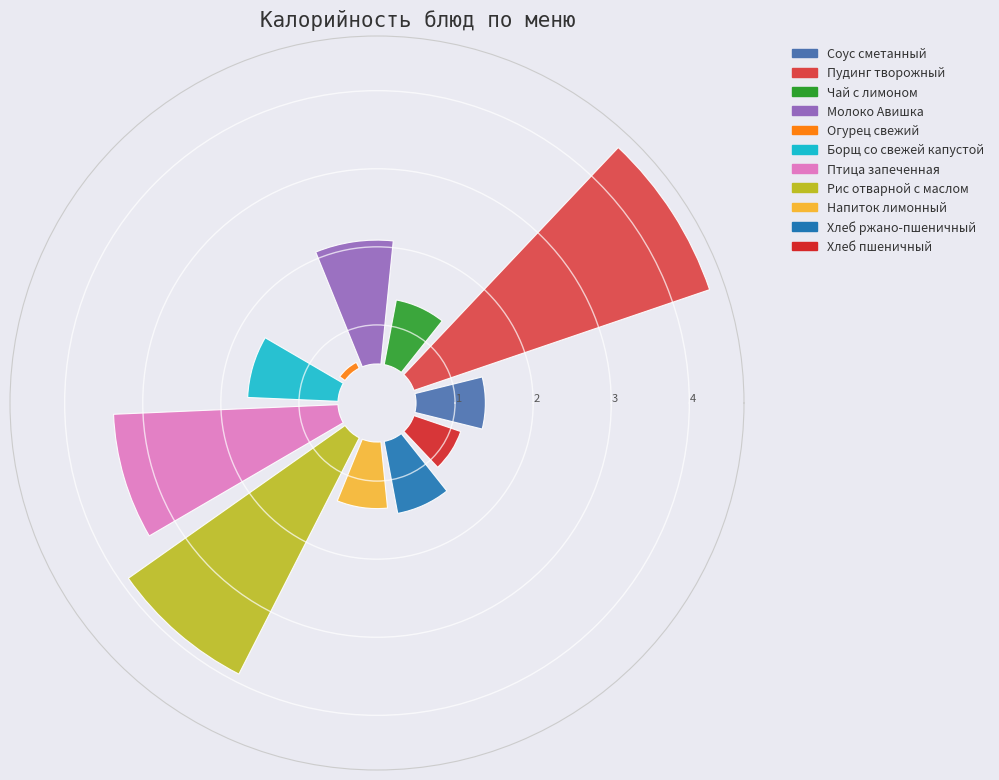

True or false: Хлеб пшеничный accounts for 4% of the total.

True